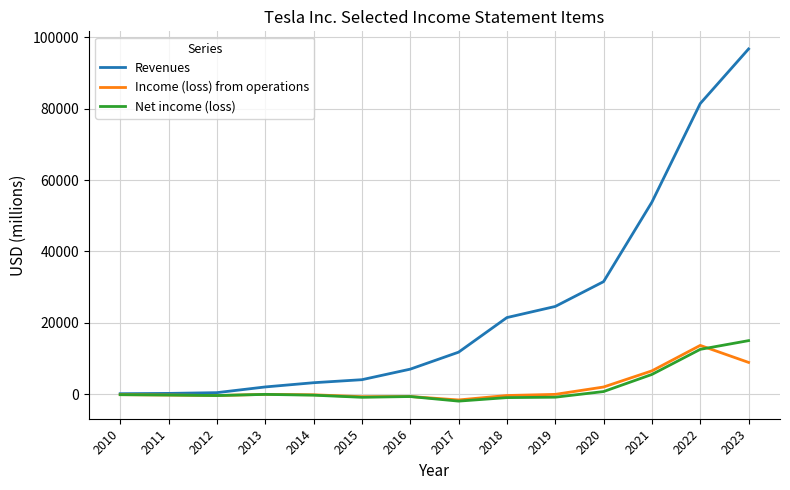

What value does the Revenues series have at 2010, to the nearest 100?

100